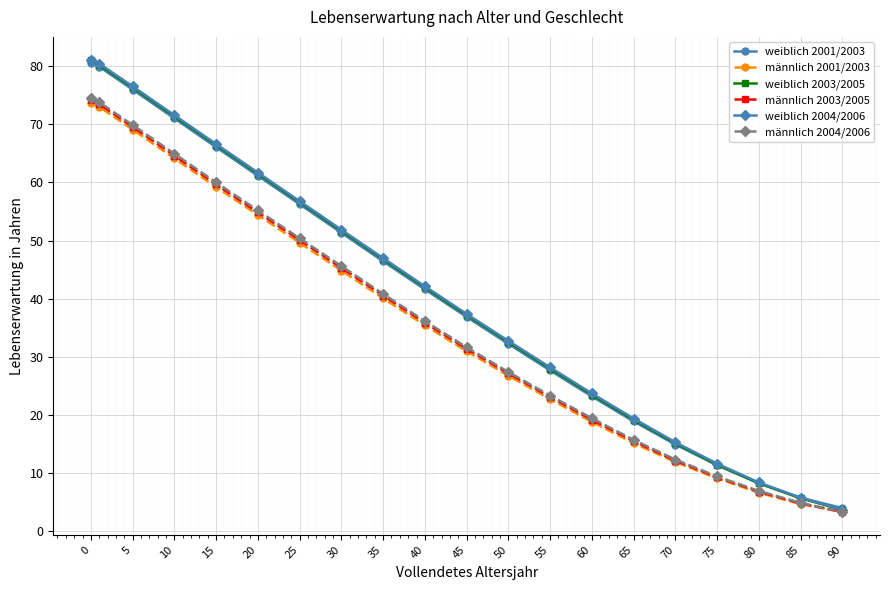

True or false: weiblich 2001/2003 has more than 0 points higher than both neighbors.

False